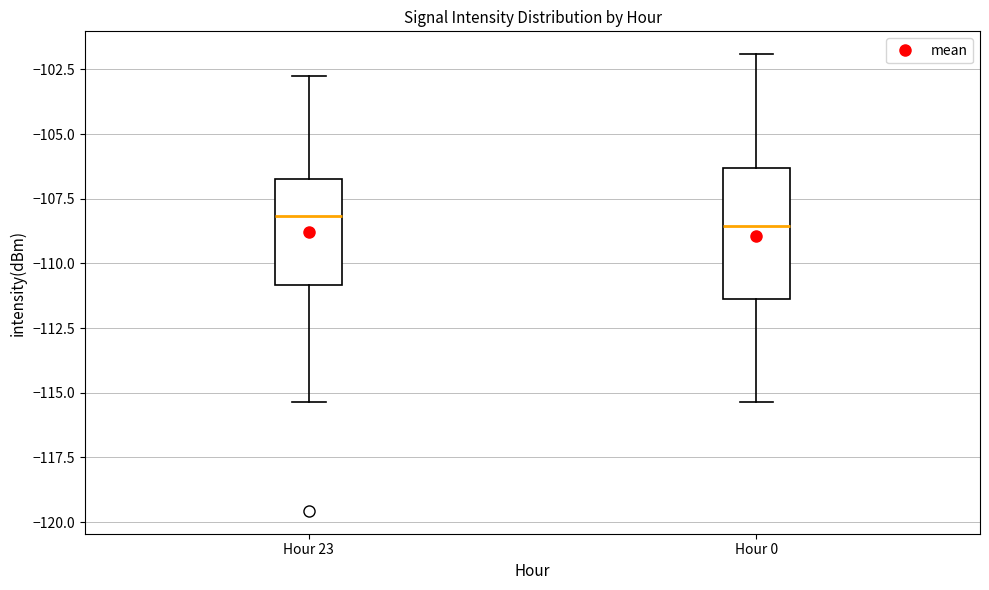

Reading left to right, read every box against the y-axis: the position of its median line, the range the box covers, and the ends of its whiskers. The values are not printed on the chart, so give them approximately, as read against the axis.

Hour 23: median -108.0, box -111.0 to -106.5, whiskers -115.5 to -103.0
Hour 0: median -108.5, box -111.5 to -106.5, whiskers -115.5 to -102.0